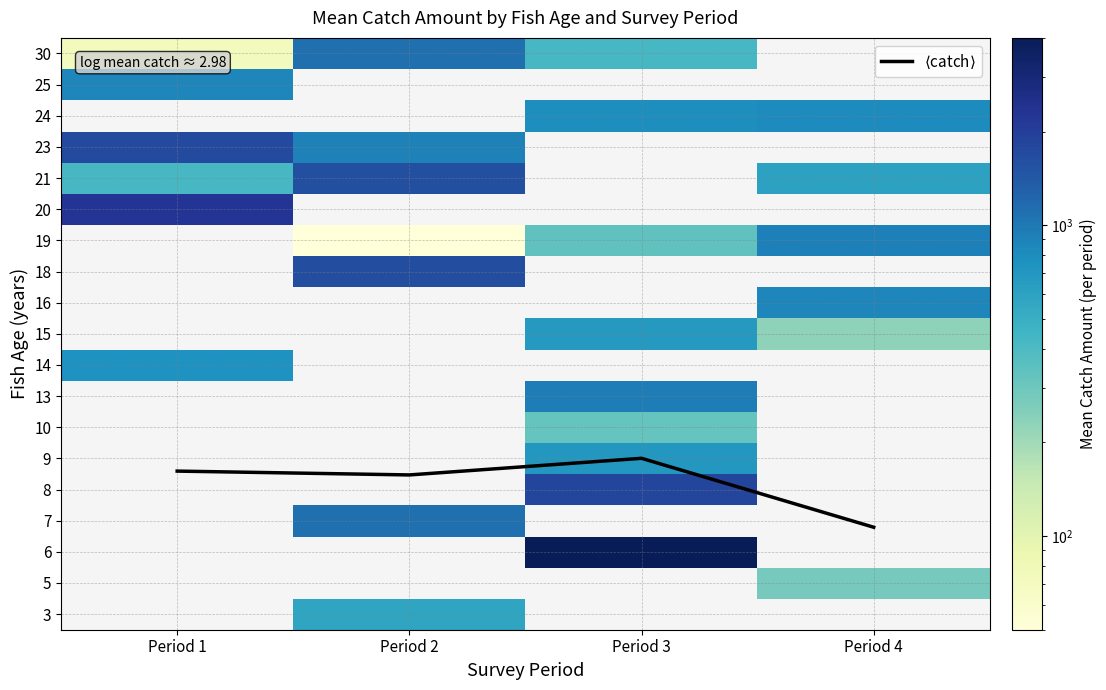

At which category does the chart reach its peak across all series?

Period 3